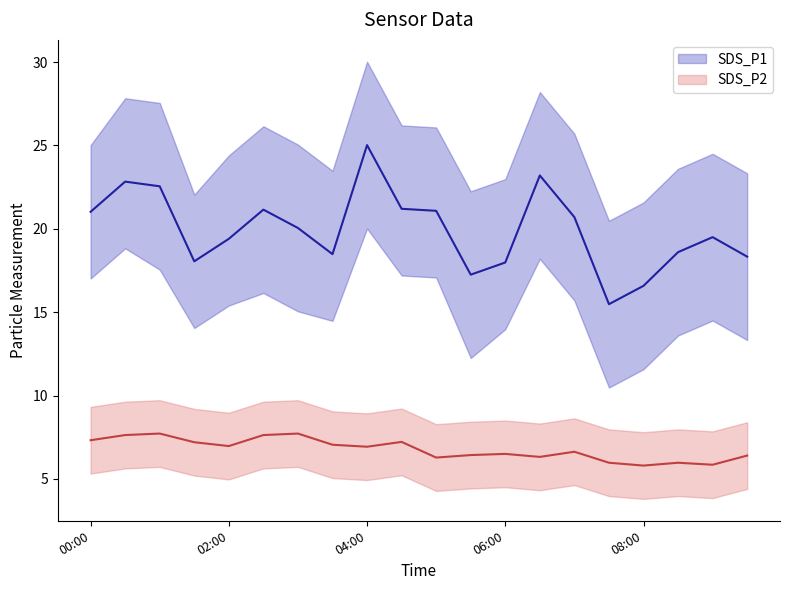

What is the difference between the highest and lowest values at 07:30?

16.5